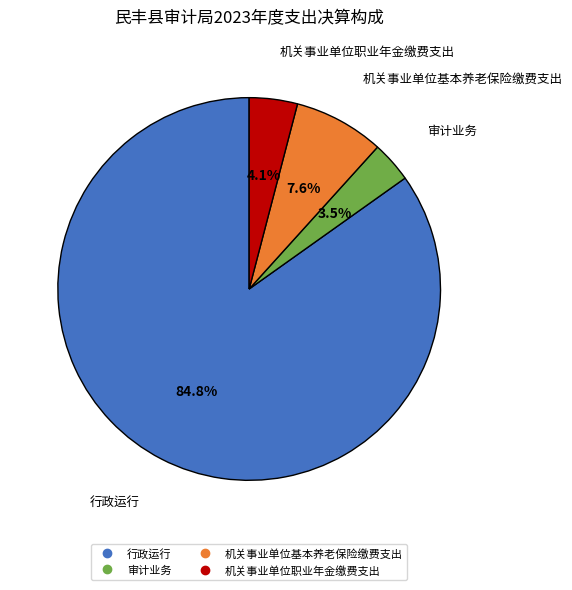

Count the number of slices in the pie.

4